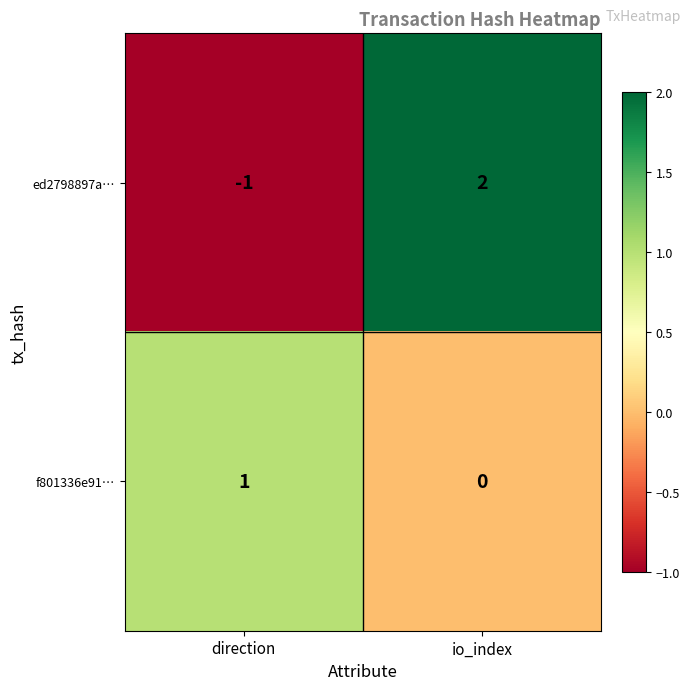

Reading left to right, extract all data points from this chart.

ed2798897a…: -1	2
f801336e91…: 1	0